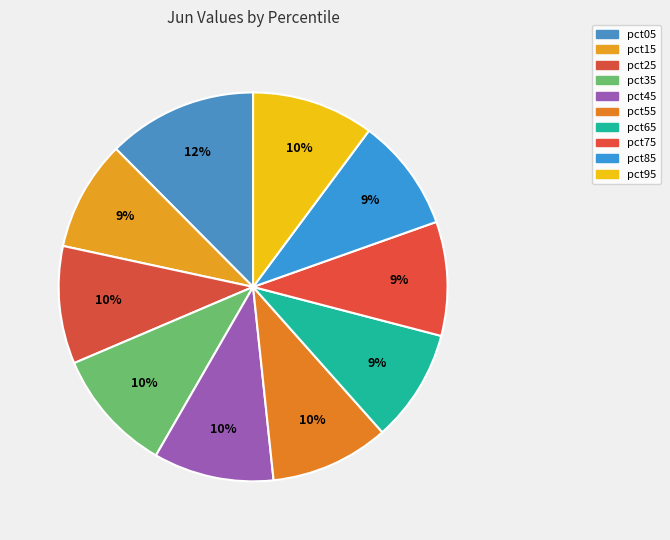

Which category has the biggest portion of the pie?

pct05